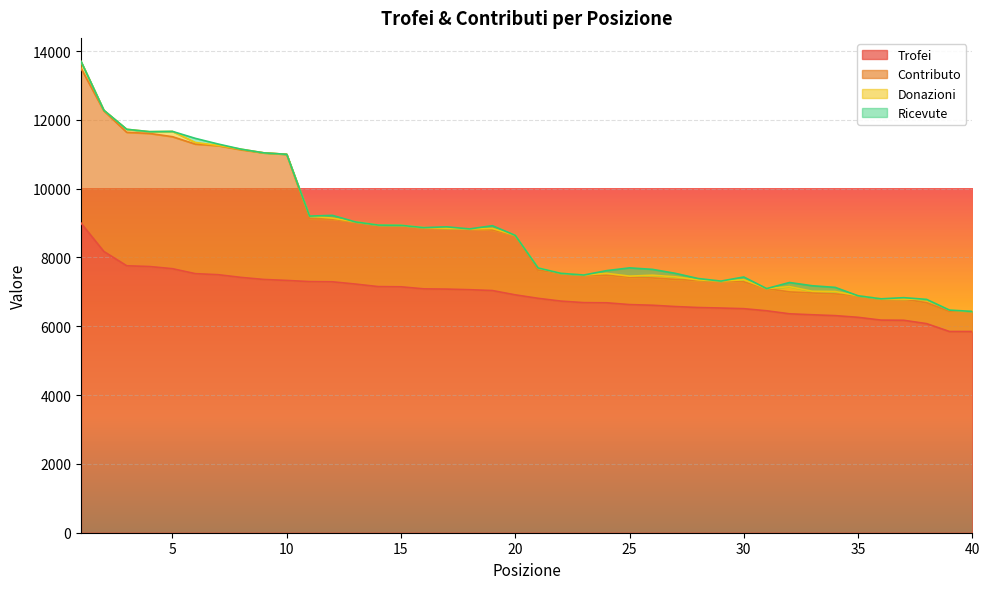

What are all the series names shown in the legend?

Trofei, Contributo, Donazioni, Ricevute